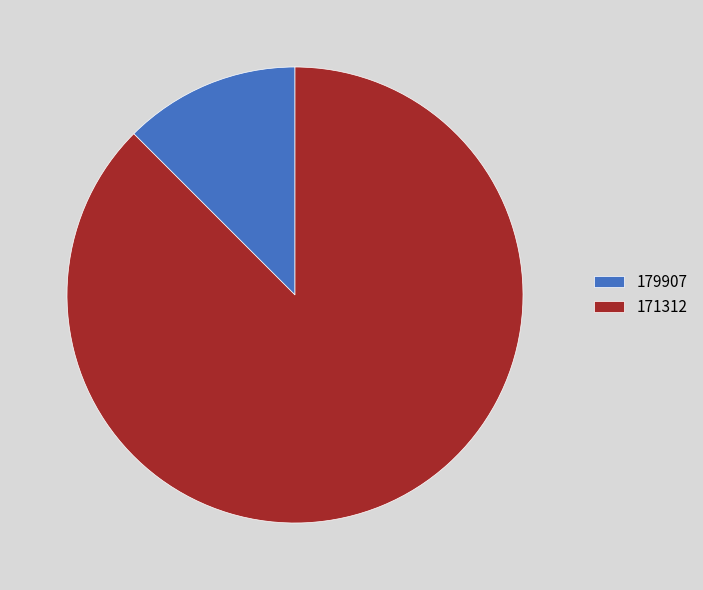

Combined, do 179907 and 171312 account for over 50%?

Yes